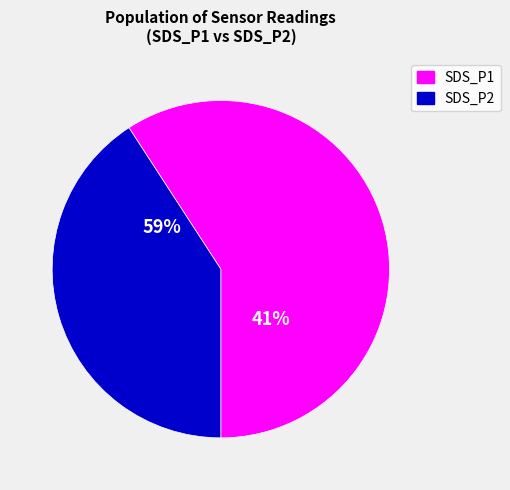

To the nearest percent, what is the combined percentage of SDS_P2 and SDS_P1?

100%